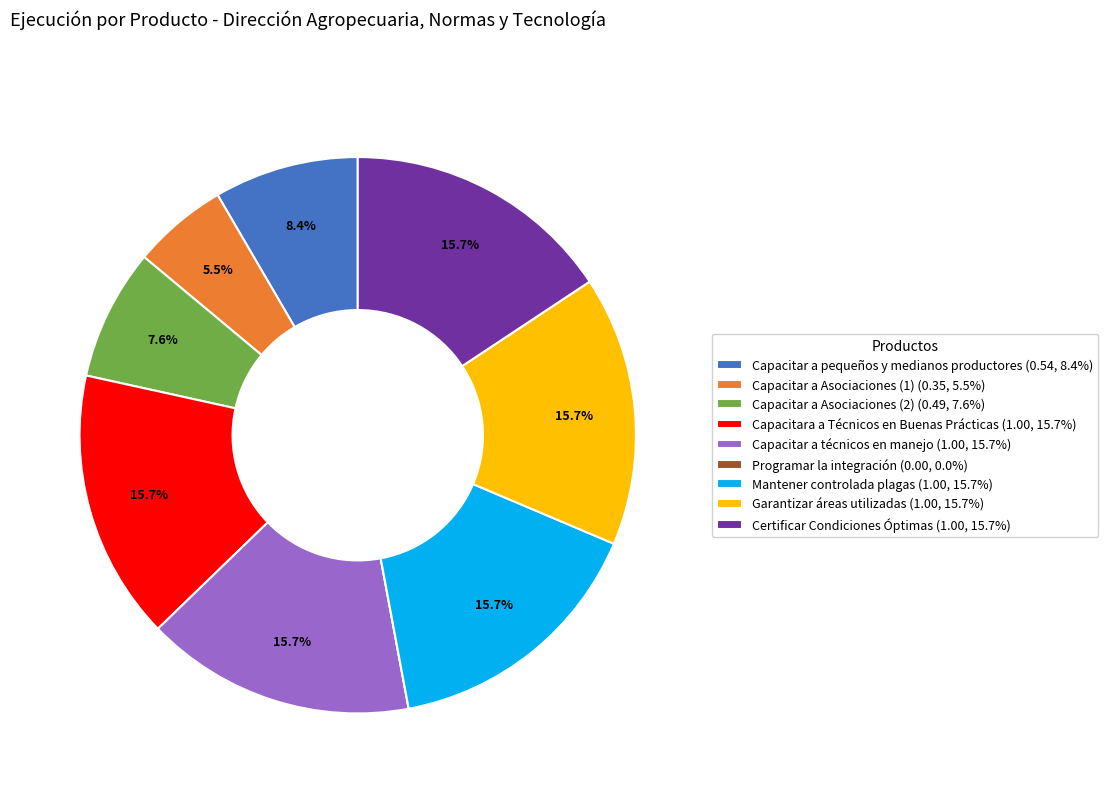

Is there any slice that represents more than half of the pie?

No